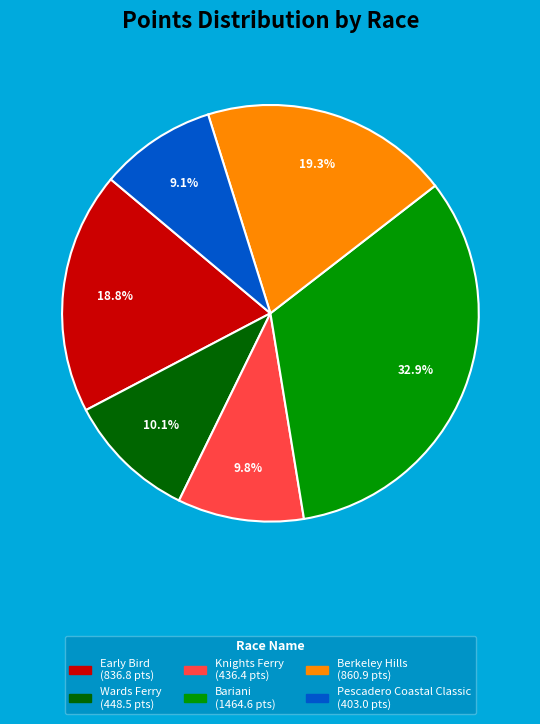

Is there a majority slice in this chart?

No